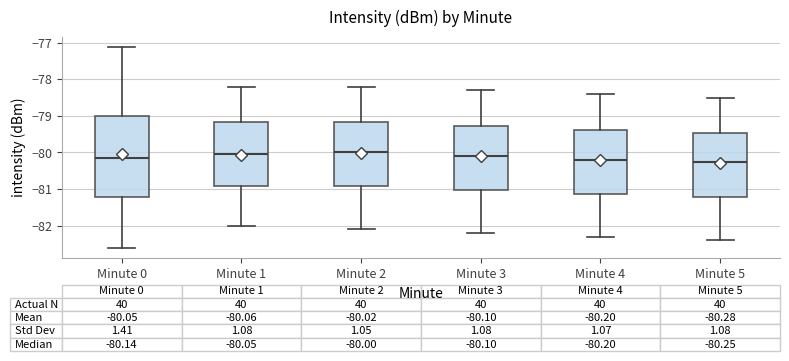

Which box is the tallest, from its lower edge to its upper edge?

Minute 0